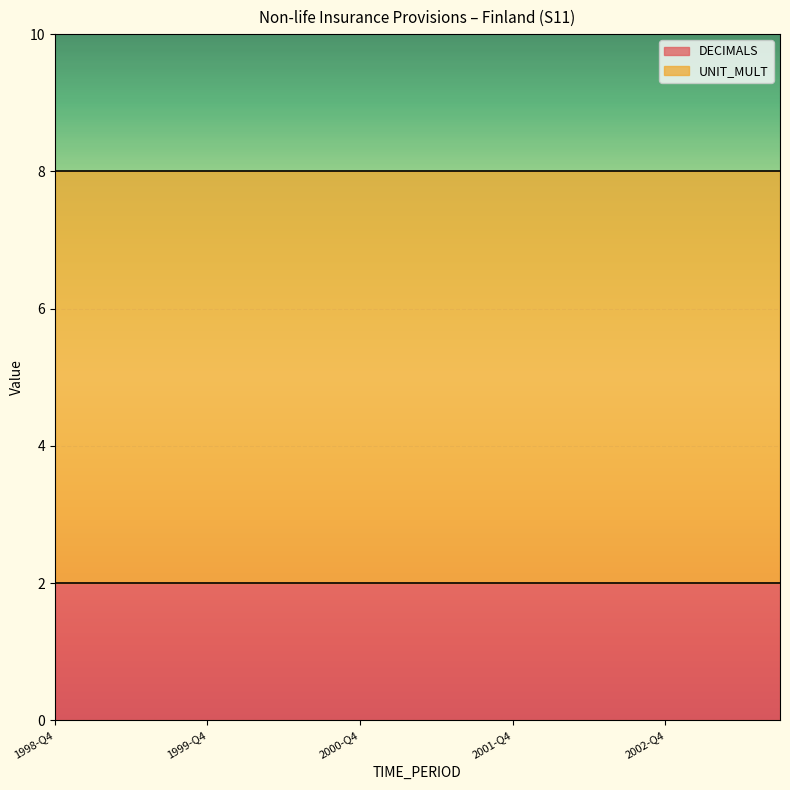

Where is UNIT_MULT nearest to the value 6?

1998-Q4